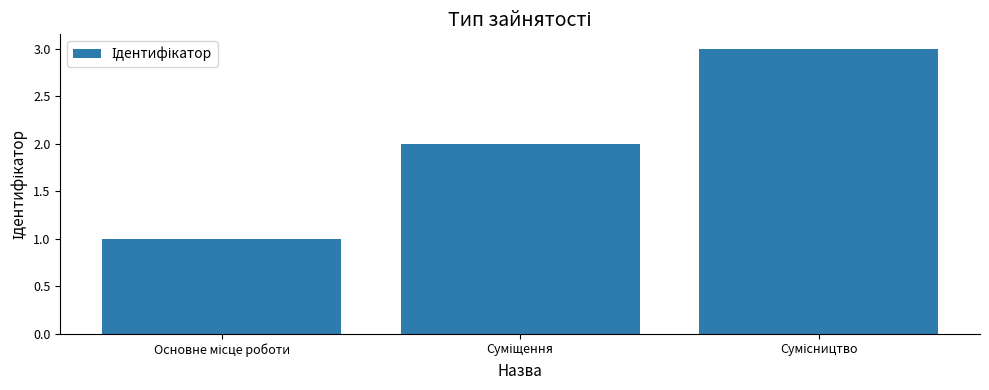

What is the greatest value displayed?

3